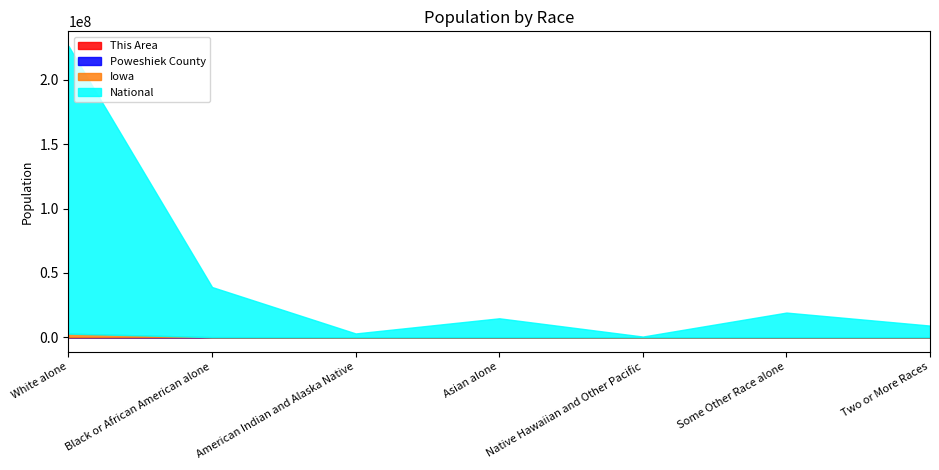

What value does the This Area series have at American Indian and Alaska Native, to the nearest 10?

10